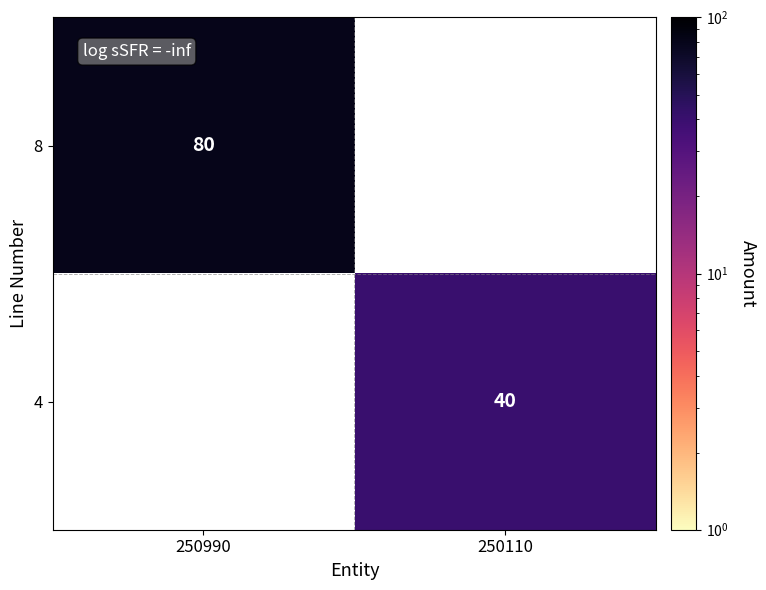

The 4 series shows 40 at 250110. True or false?

True